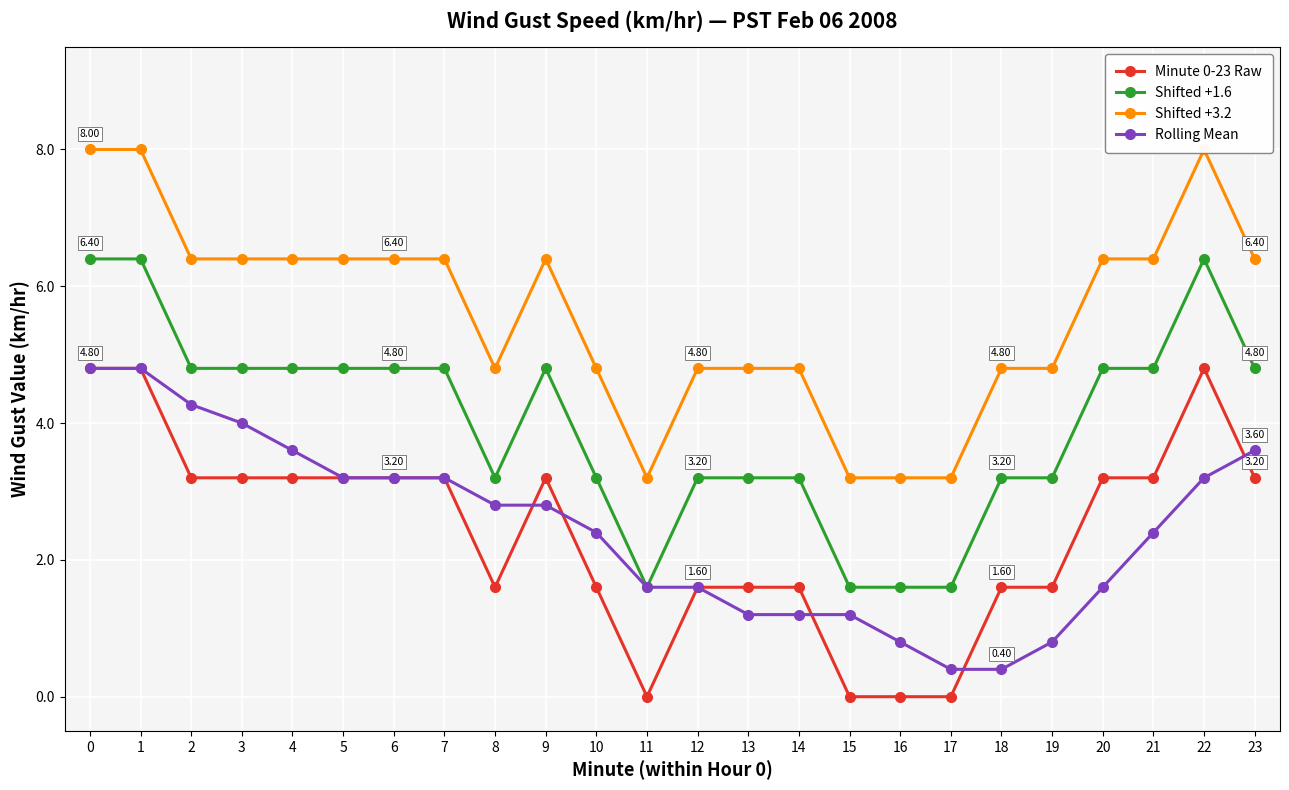

In Minute 0-23 Raw, how many points are higher than both neighbors (excluding endpoints)?

2